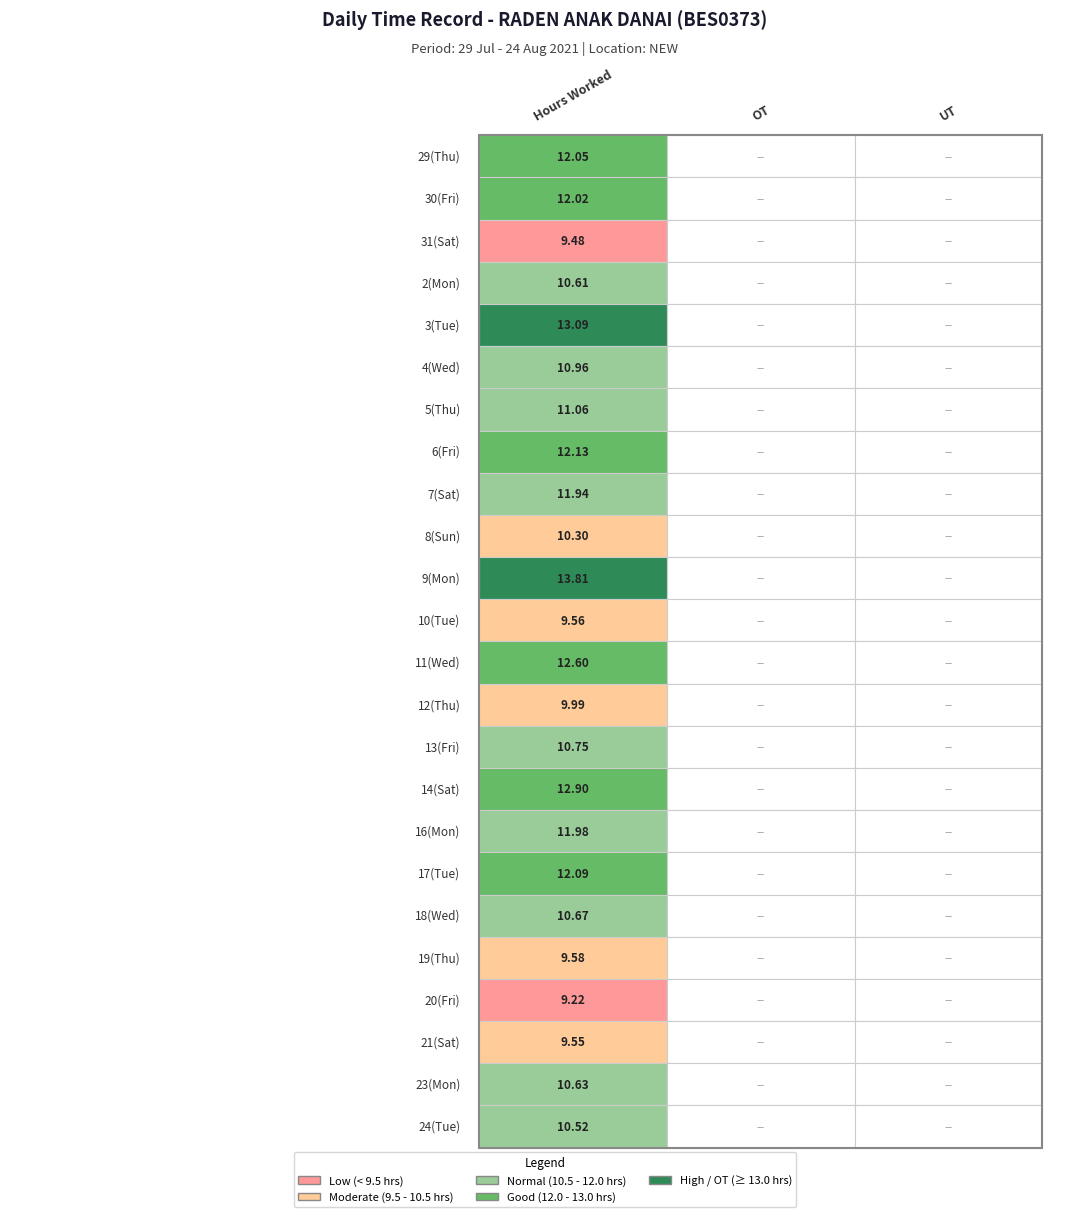

Reading left to right, transcribe all the data shown in this chart.

29: 12.1	0.0	0.0
30: 12.0	0.0	0.0
31: 9.5	0.0	0.0
2: 10.6	0.0	0.0
3: 13.1	0.0	0.0
4: 11.0	0.0	0.0
5: 11.1	0.0	0.0
6: 12.1	0.0	0.0
7: 11.9	0.0	0.0
8: 10.3	0.0	0.0
9: 13.8	0.0	0.0
10: 9.6	0.0	0.0
11: 12.6	0.0	0.0
12: 10.0	0.0	0.0
13: 10.8	0.0	0.0
14: 12.9	0.0	0.0
16: 12.0	0.0	0.0
17: 12.1	0.0	0.0
18: 10.7	0.0	0.0
19: 9.6	0.0	0.0
20: 9.2	0.0	0.0
21: 9.6	0.0	0.0
23: 10.6	0.0	0.0
24: 10.5	0.0	0.0